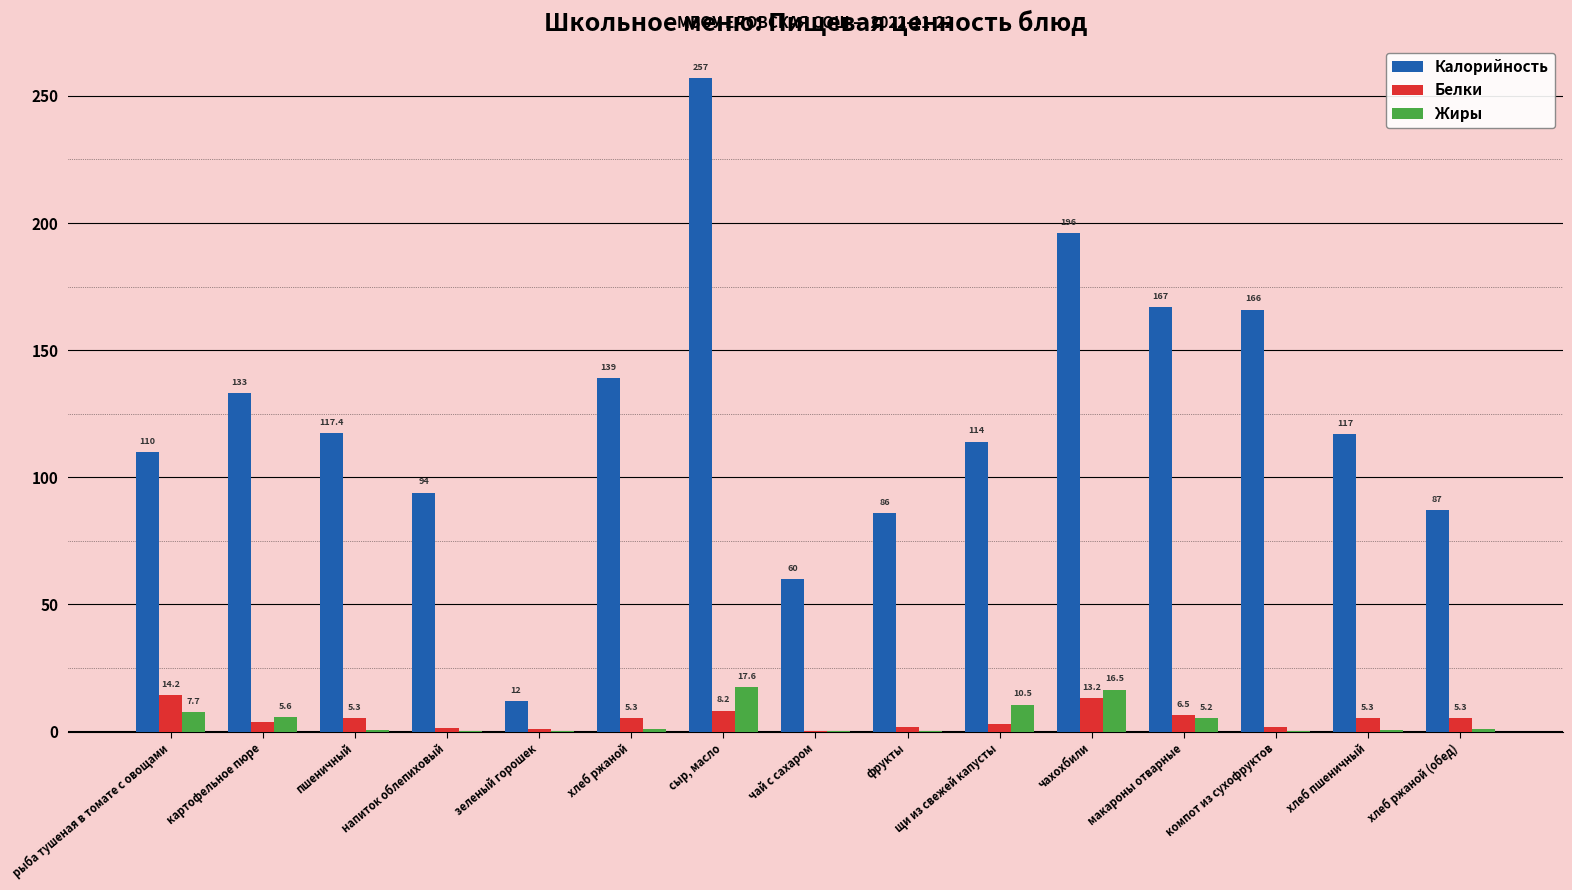

The Калорийность series shows 180.3 at картофельное пюре. True or false?

False